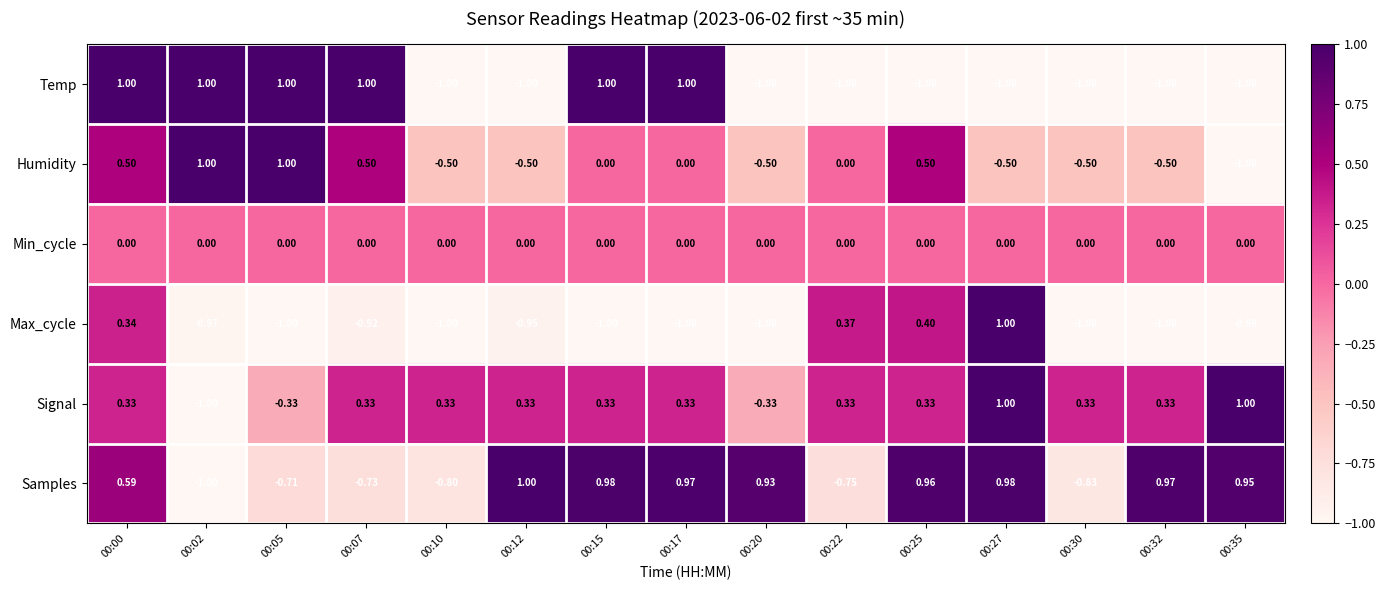

Which series changed the most between 00:10 and 00:20?

Samples